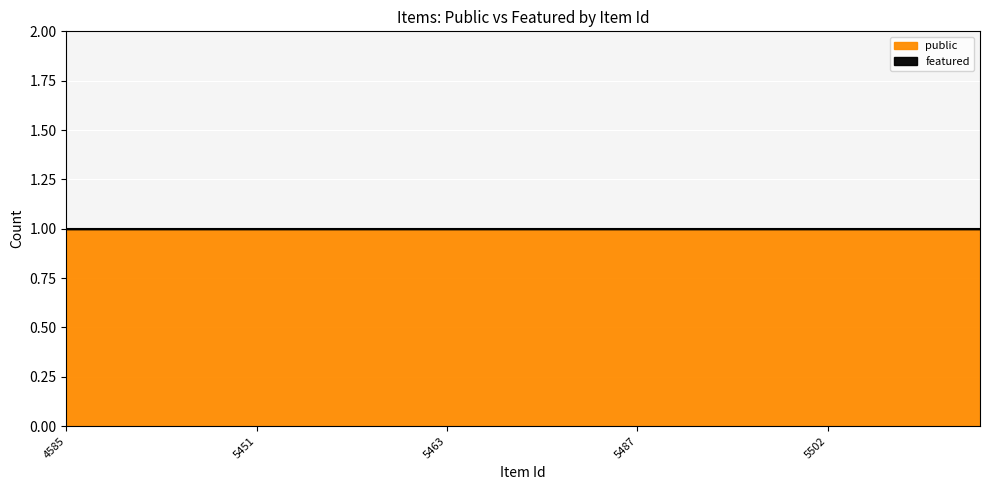

Reading left to right, extract all data points from this chart.

public: 1	1	1	1	1	1	1	1	1	1	1	1	1	1	1	1	1	1	1	1	1	1	1	1	1
featured: 0	0	0	0	0	0	0	0	0	0	0	0	0	0	0	0	0	0	0	0	0	0	0	0	0